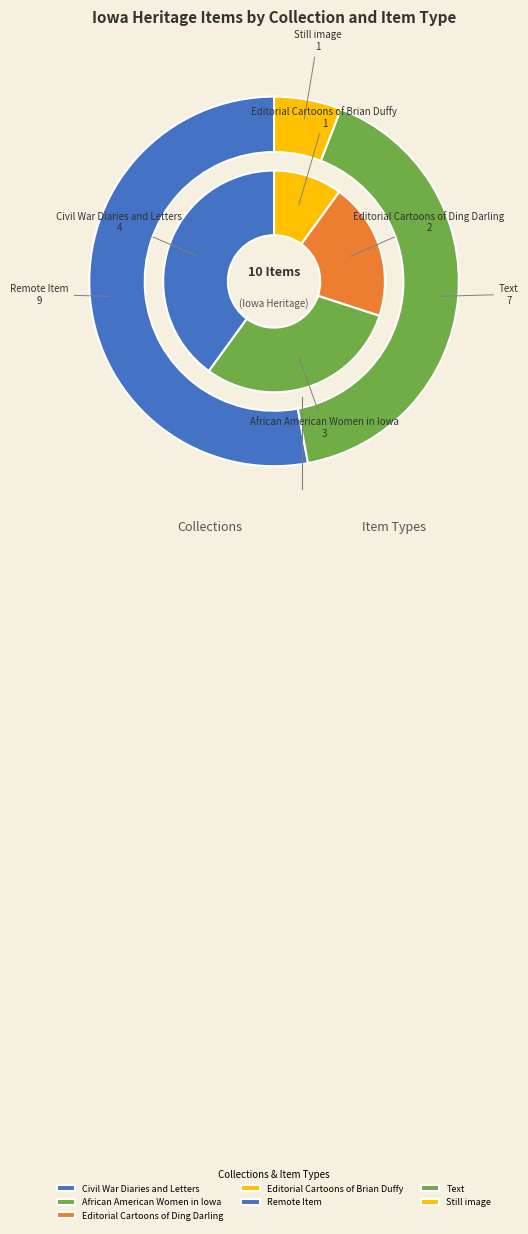

What is the smallest slice in the pie chart?

Editorial Cartoons of Brian Duffy